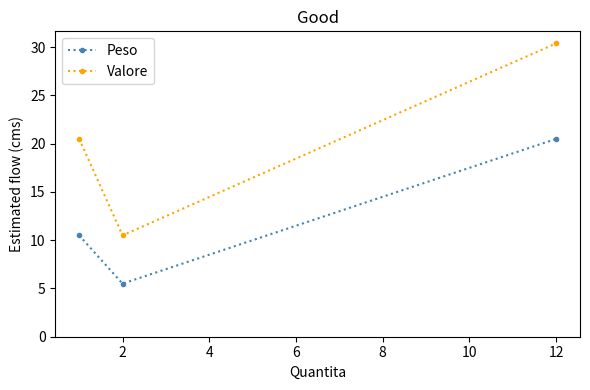

Reading right to left, what are all the values shown in this chart?

Peso: 20.5	5.5	10.5
Valore: 30.4	10.5	20.5